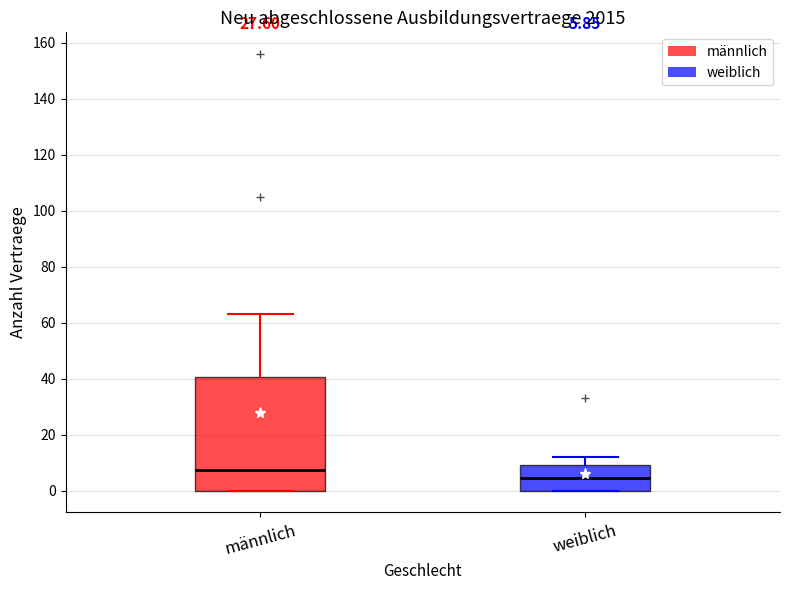

Comparing the boxes themselves (not the whiskers), which one is the tallest?

männlich